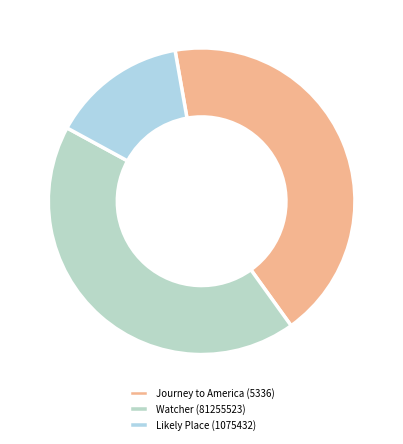

To the nearest percent, what percentage of the pie is Journey to America (5336)?

43%